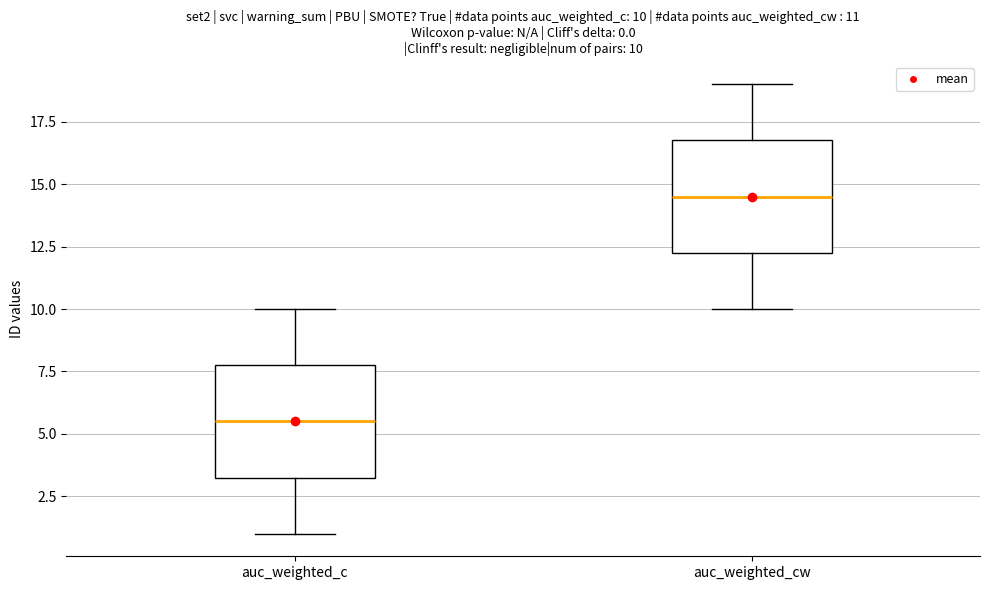

Which box has the highest median line?

auc_weighted_cw